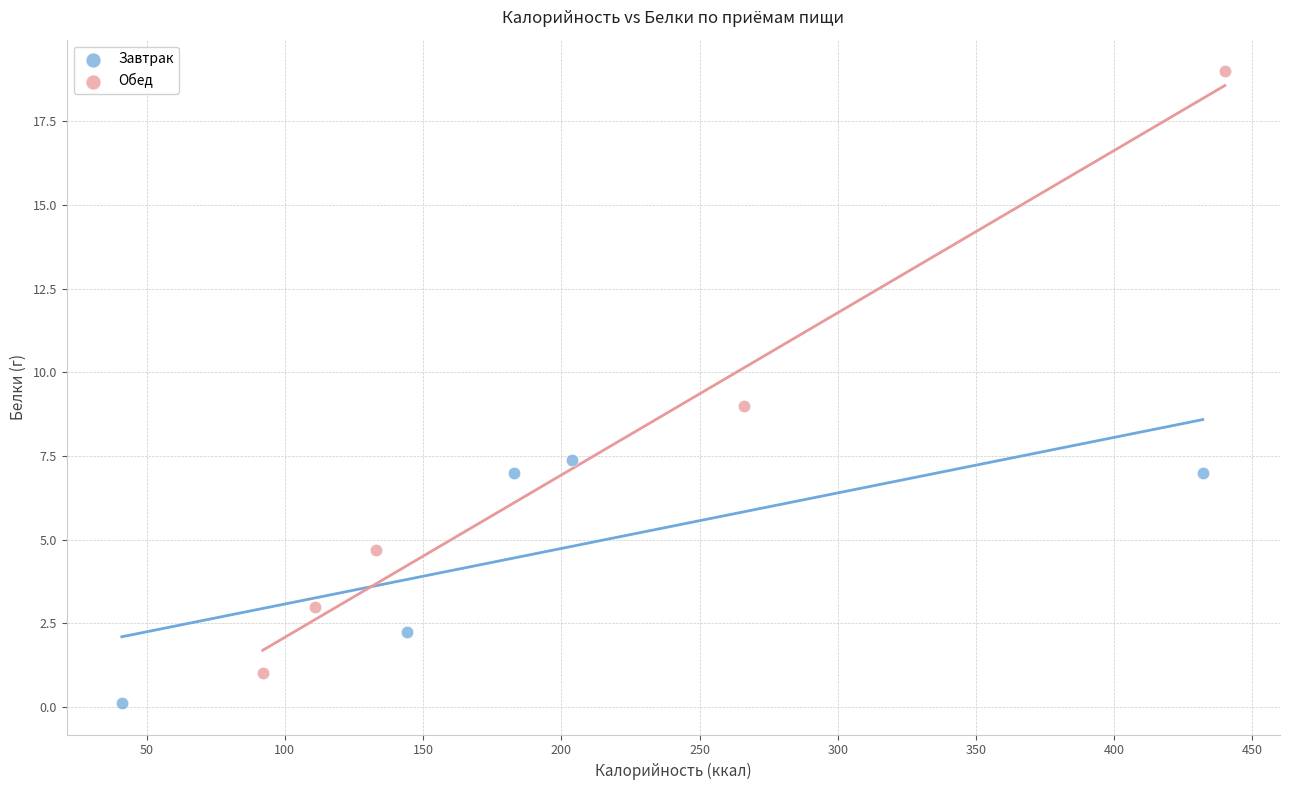

Which series has the widest spread of Y values?

Обед